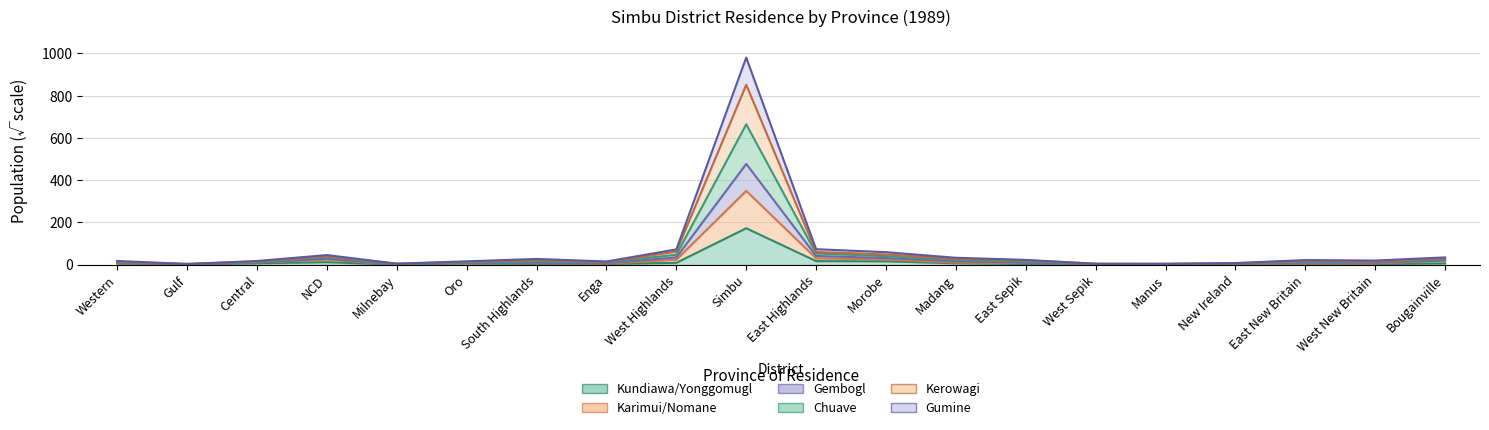

The value of Chuave at Enga is 6.6. True or false?

True